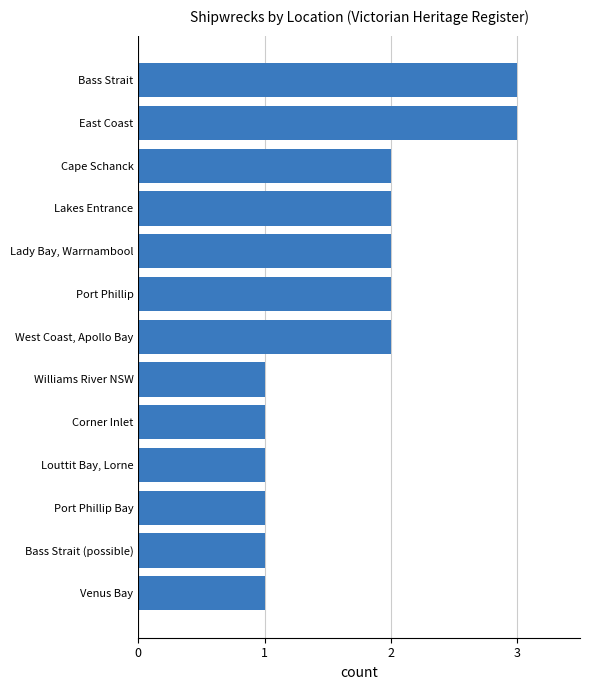

Is it true that the value at Lady Bay, Warrnambool is 3?

False